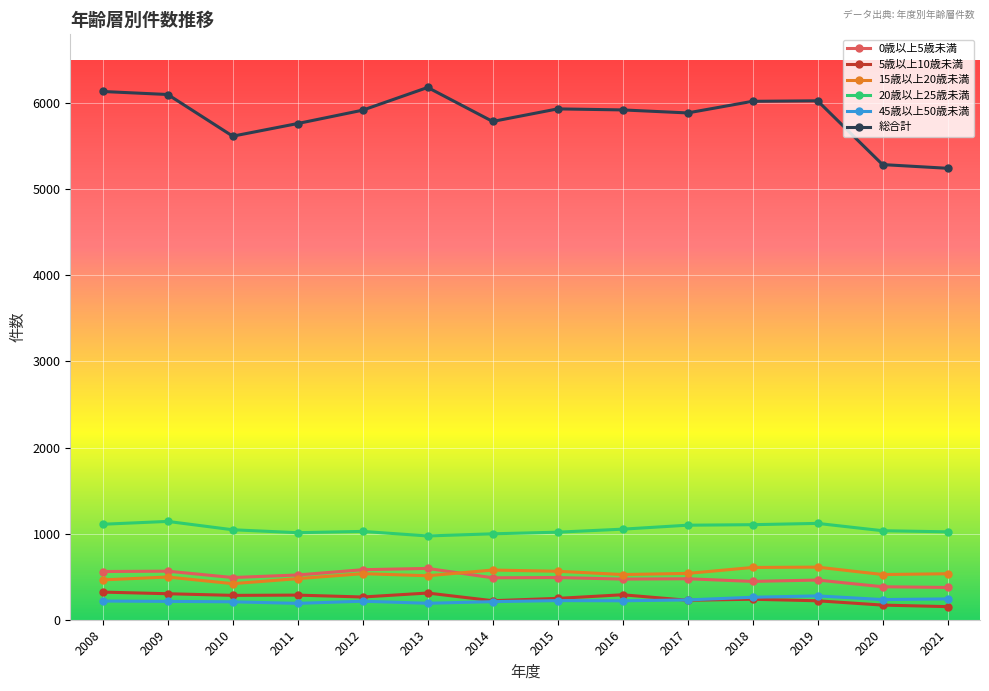

True or false: 45歳以上50歳未満 and 0歳以上5歳未満 intersect in this chart.

False